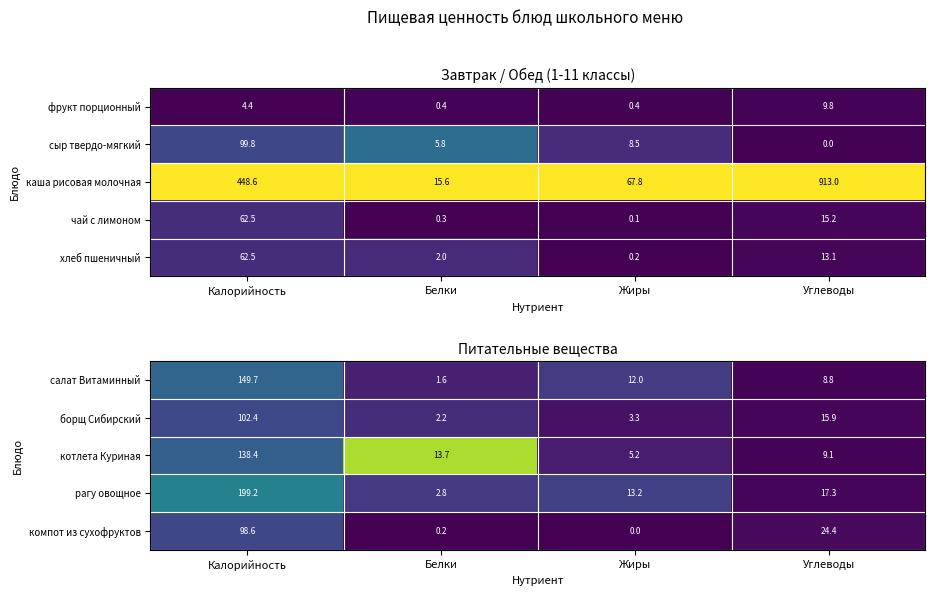

True or false: салат Витаминный has a value of 0.1 at Белки.

False